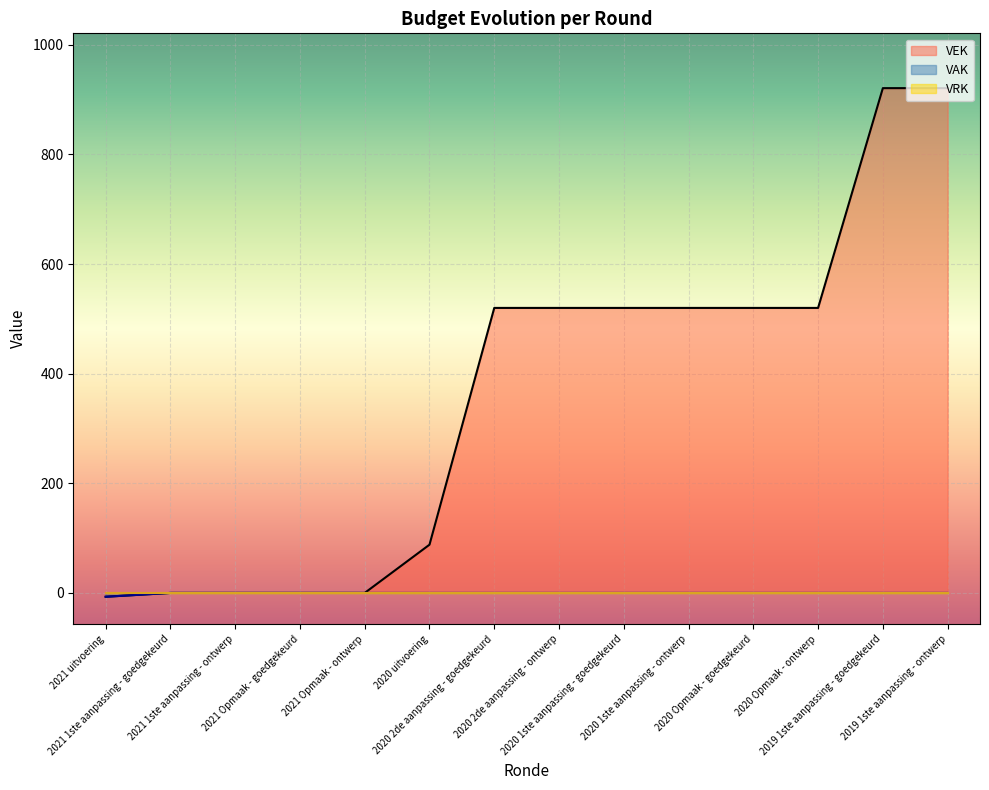

Which series has the largest range (max minus min)?

VEK